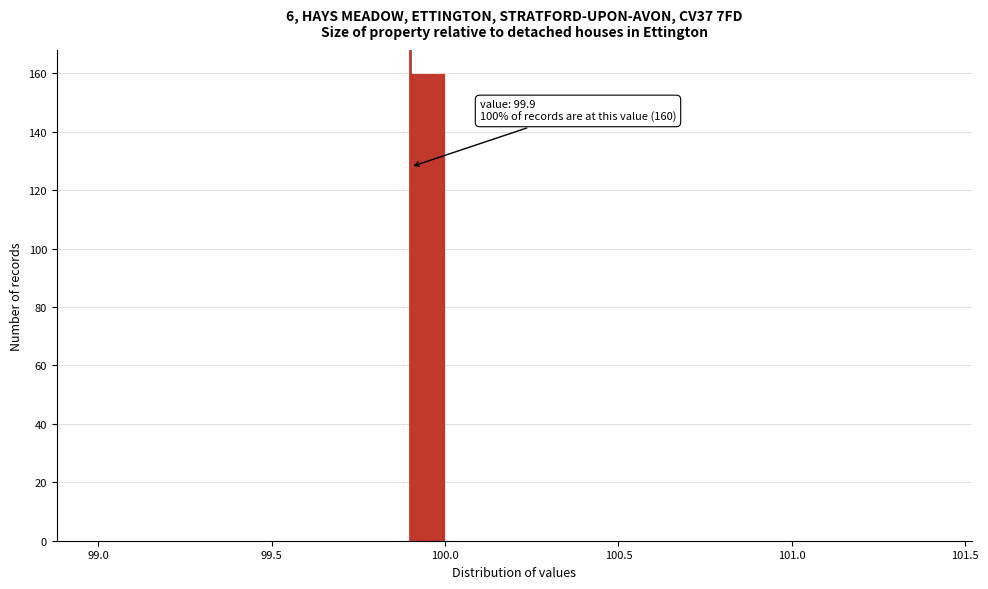

Around what value on the x-axis is the tallest bar? Give the approximate position of its centre, as read against the axis.

99.95